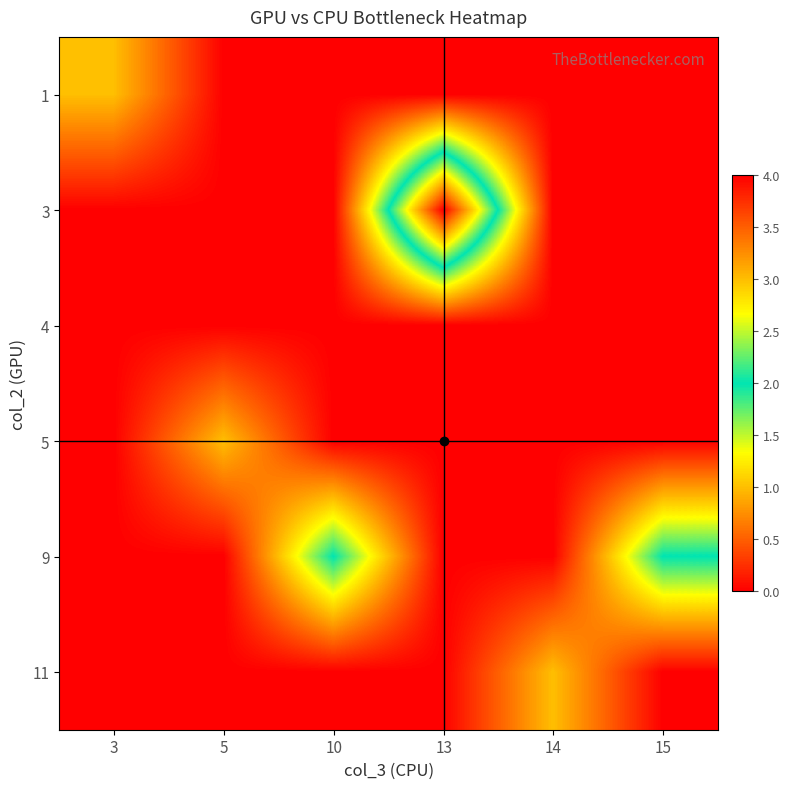

How many data points does each series have?

6